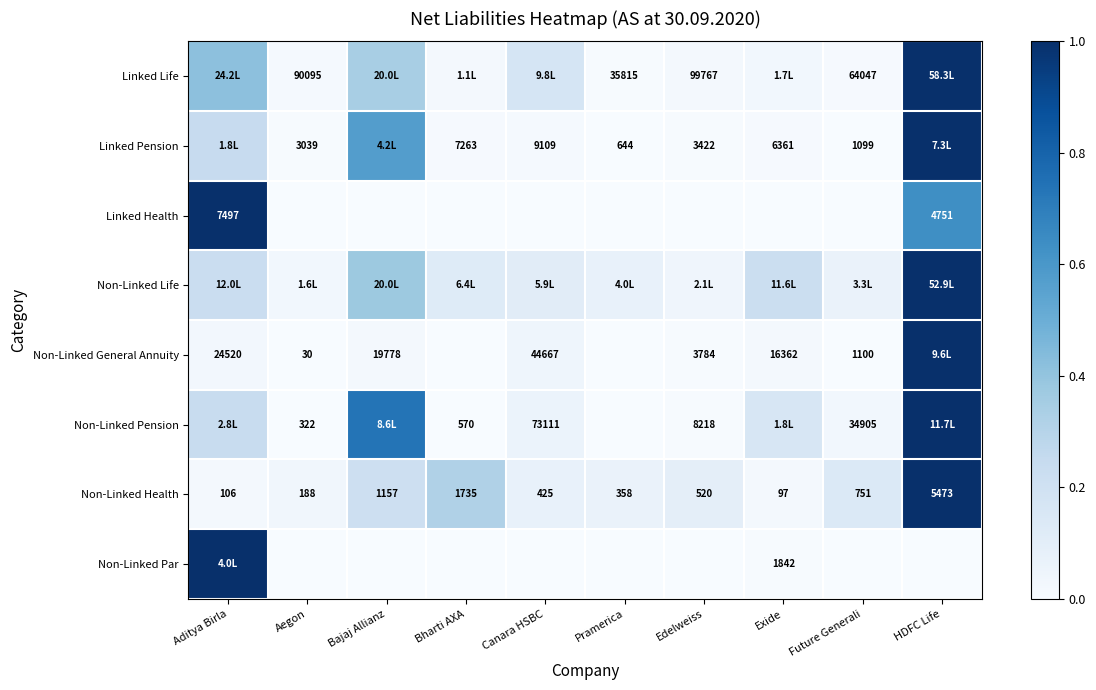

At how many categories does at least one series exceed 0?

10